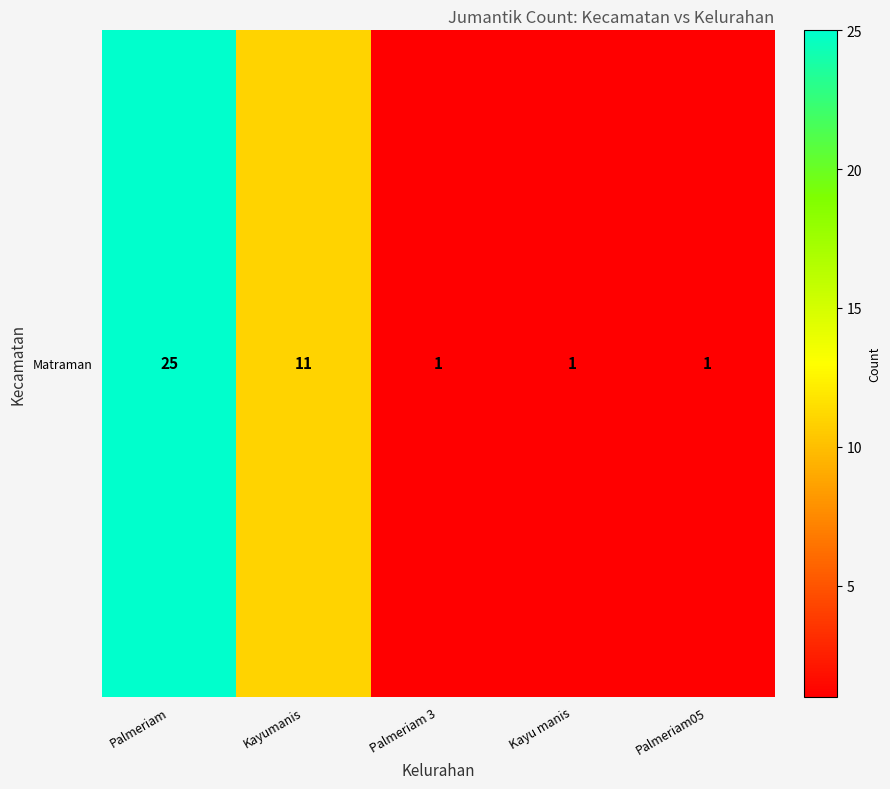

Is it true that the value at Palmeriam 3 is 1?

True